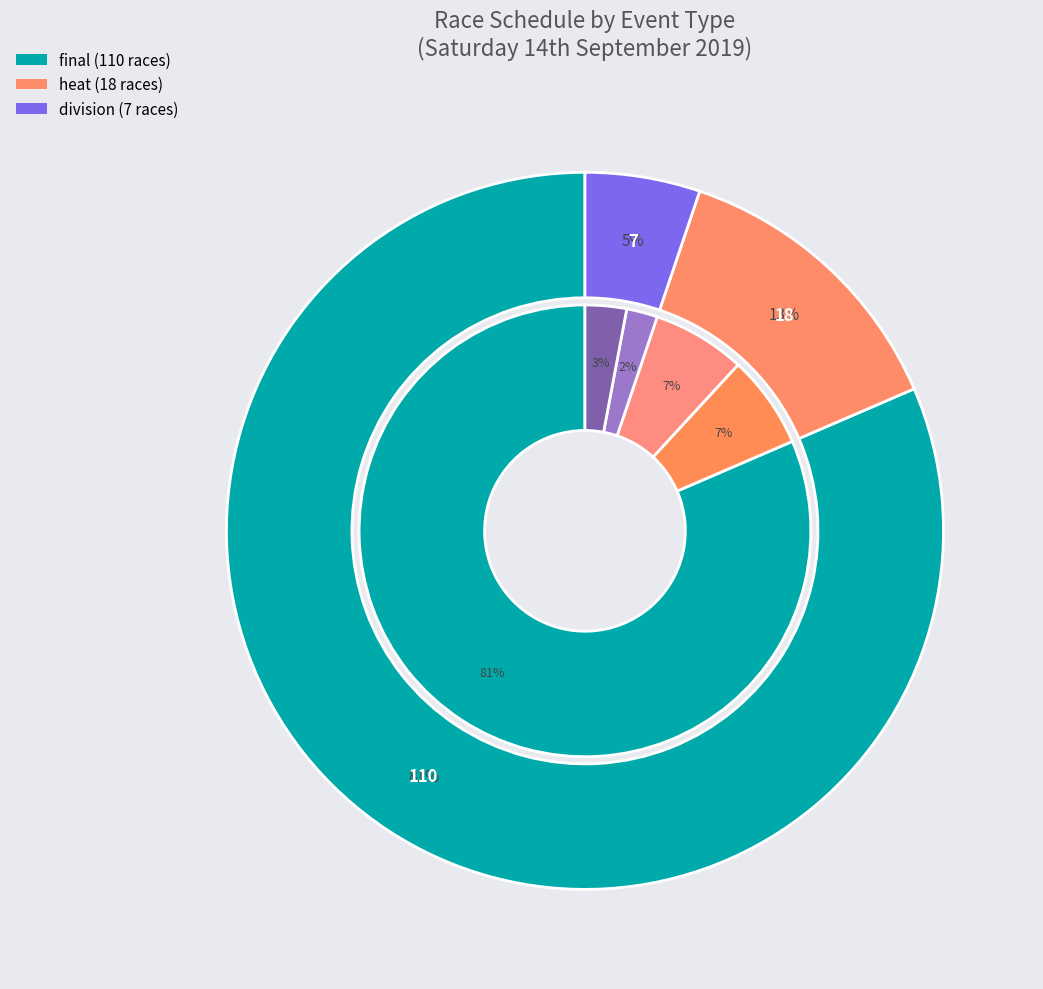

True or false: heat accounts for 13% of the total.

True